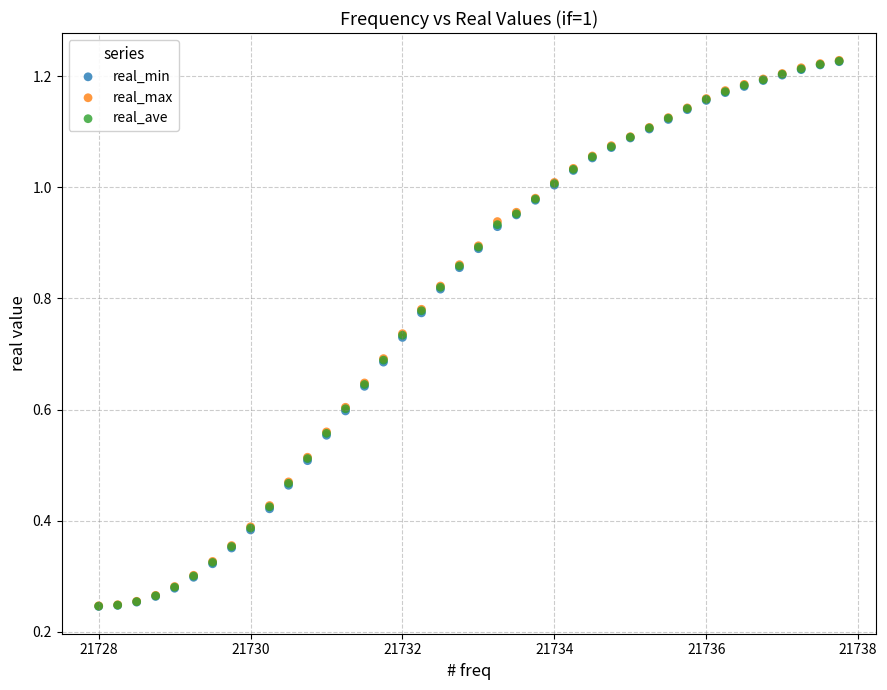

Which series has the widest spread of Y values?

real_max